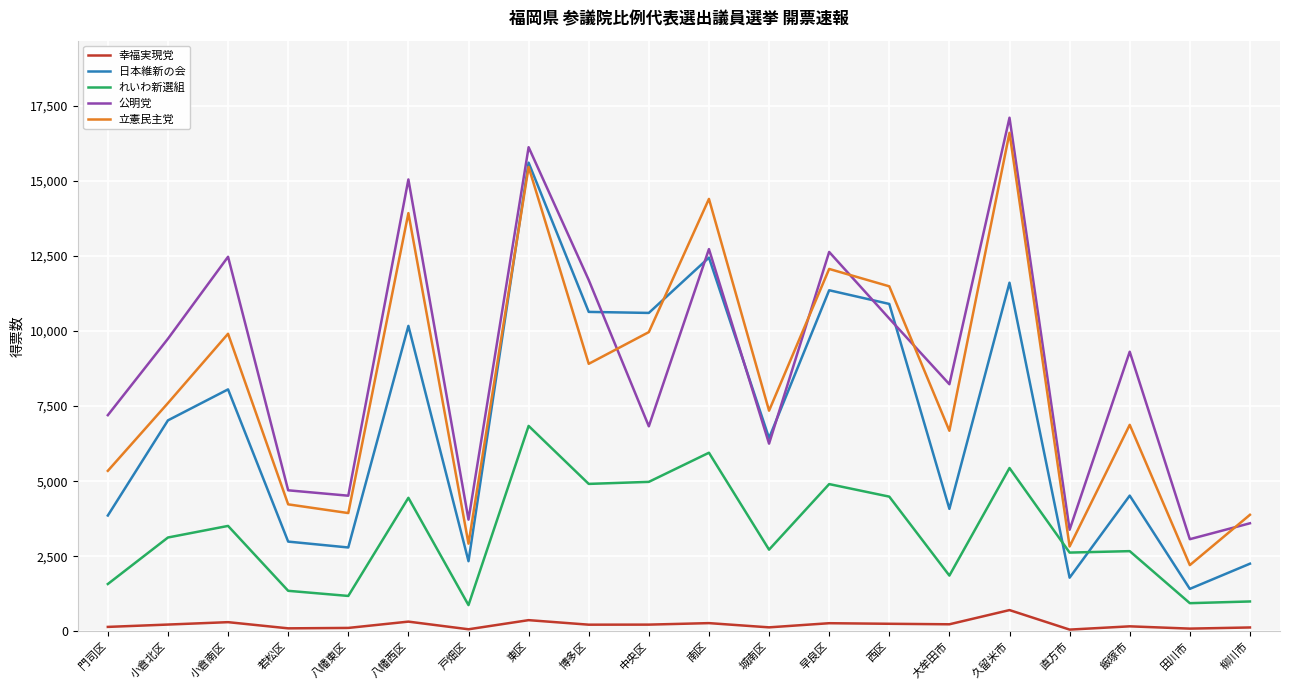

What are all the series names shown in the legend?

幸福実現党, 日本維新の会, れいわ新選組, 公明党, 立憲民主党